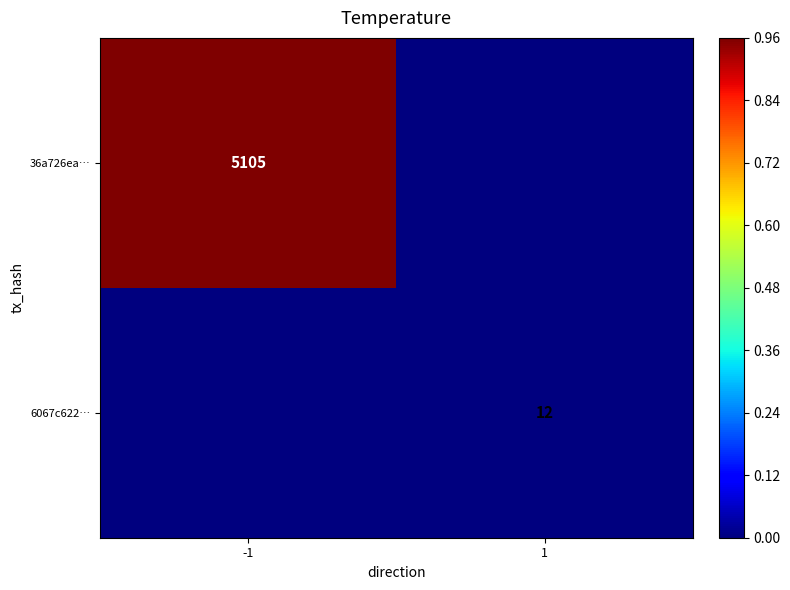

Which has a higher value, -1 or 1?

-1